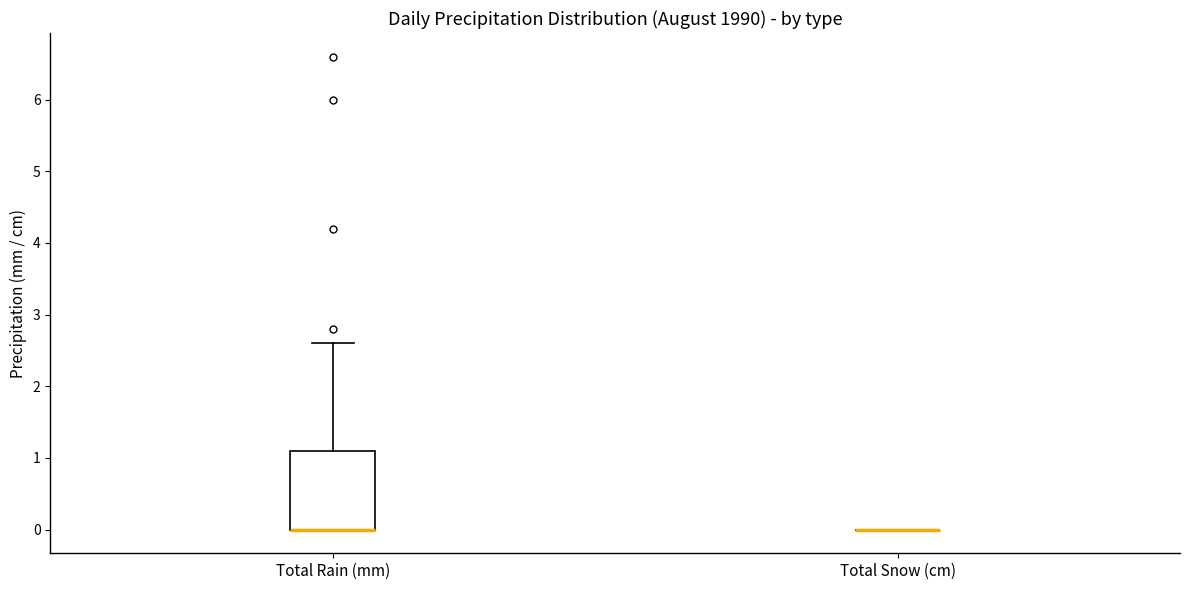

Which box is the tallest, from its lower edge to its upper edge?

Total Rain (mm)